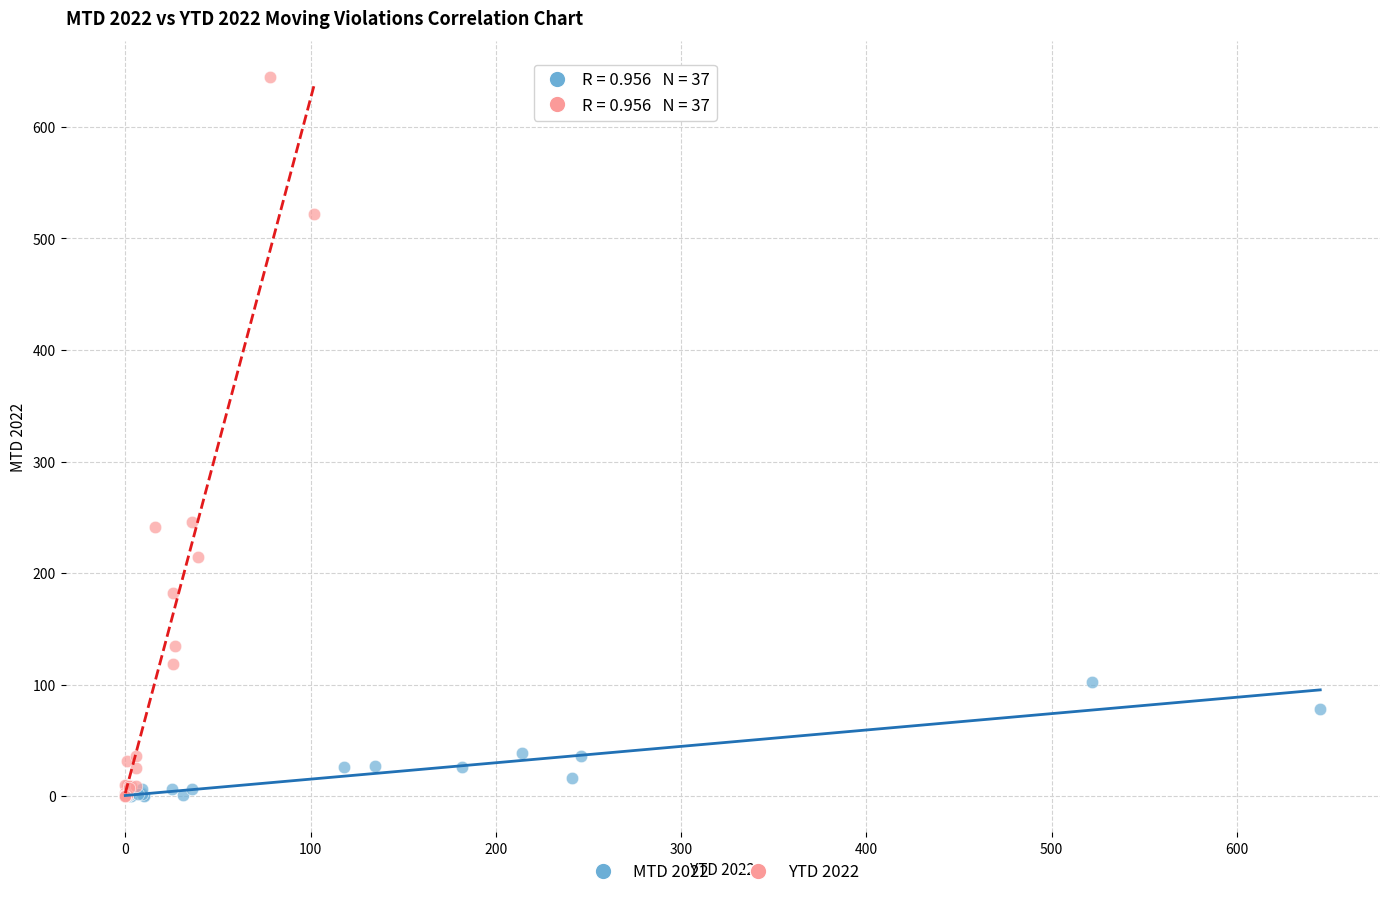

What are all the series names shown in the legend?

MTD 2022, YTD 2022